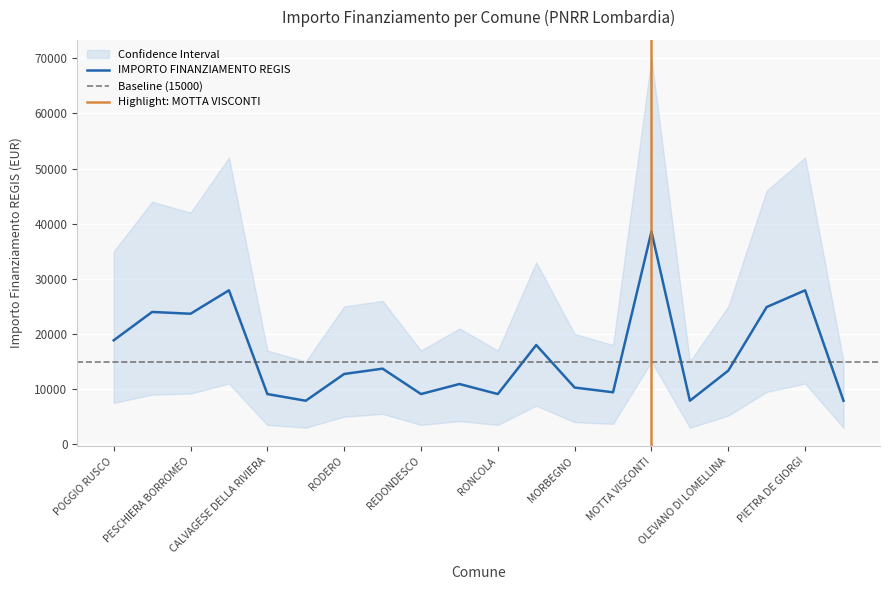

What is the label of the 10th point from the right?

RONCOLA